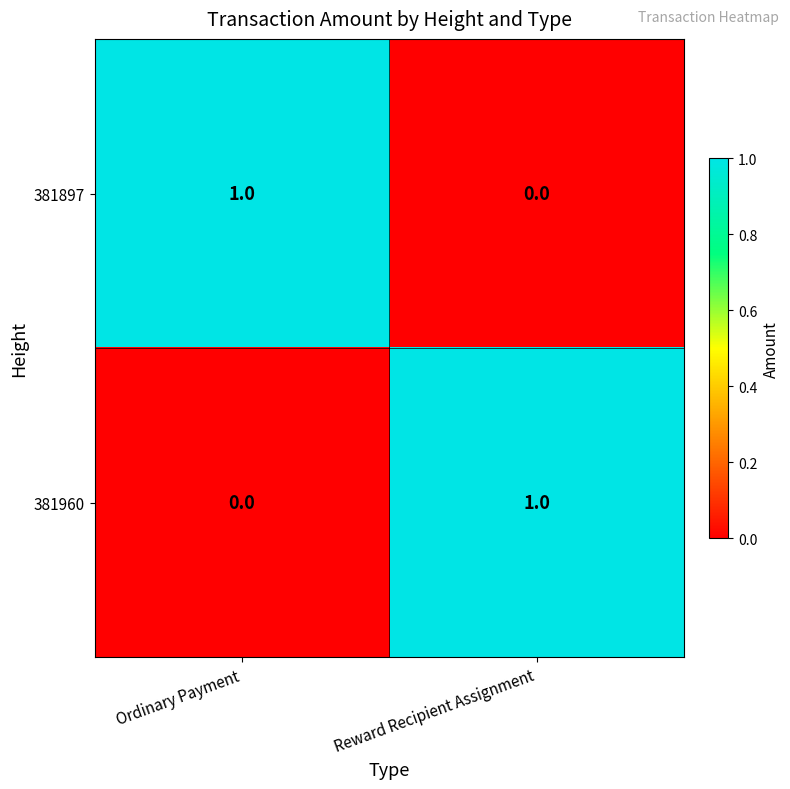

Reading left to right, transcribe all the data shown in this chart.

381897: Ordinary Payment=1	Reward Recipient Assignment=0
381960: Ordinary Payment=0	Reward Recipient Assignment=1